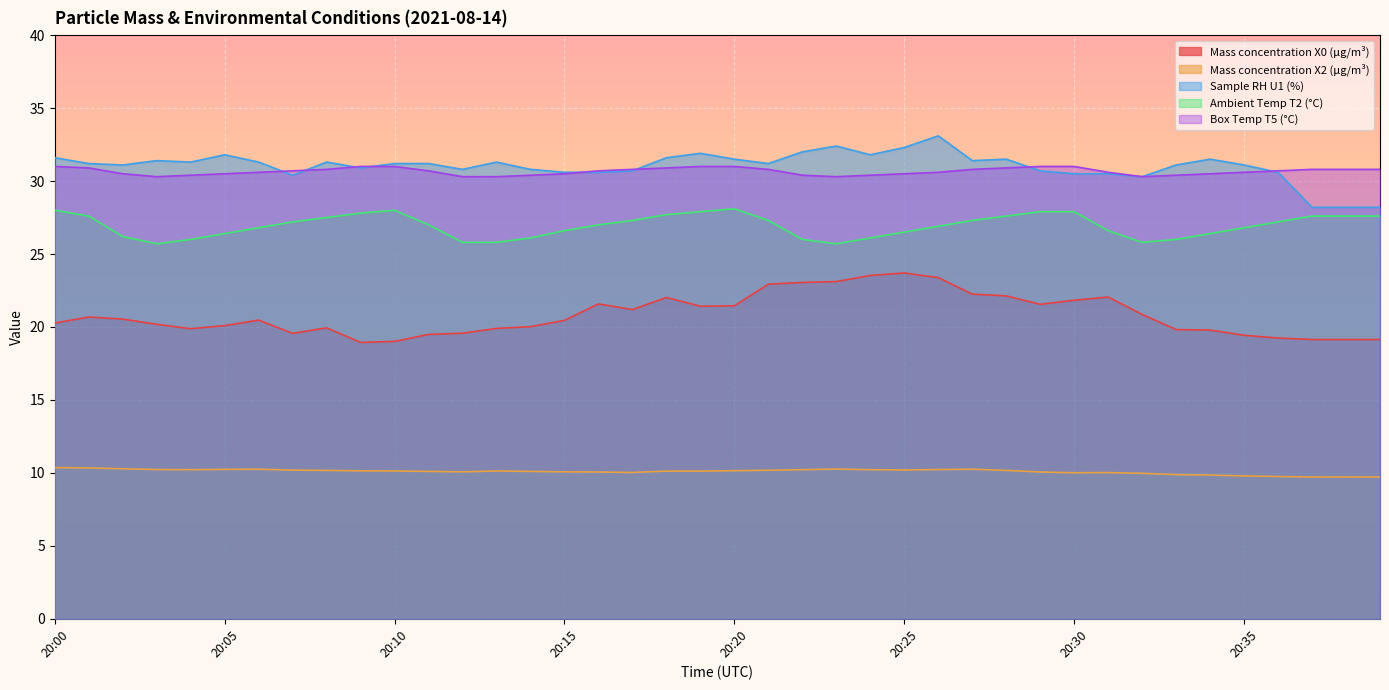

At which category does Ambient Temp T2 (°C) reach its first local valley?

20:03